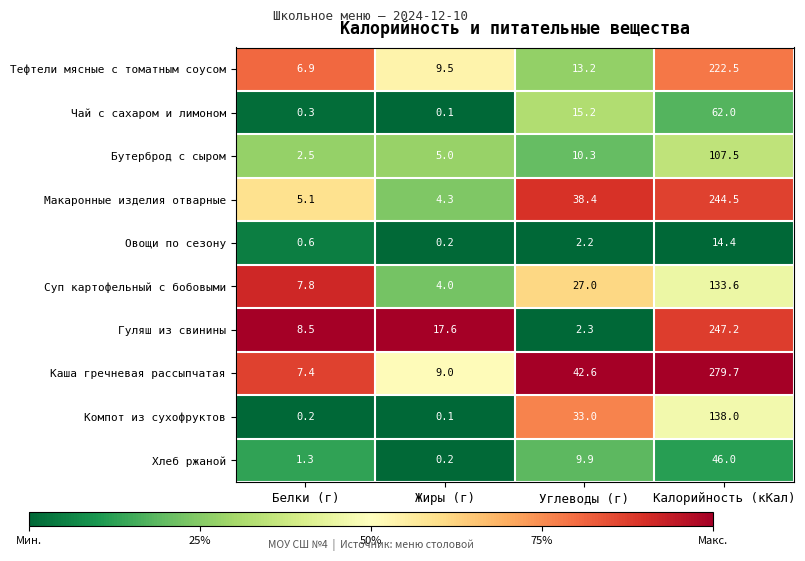

What is the maximum value for Суп картофельный с бобовыми?

133.6